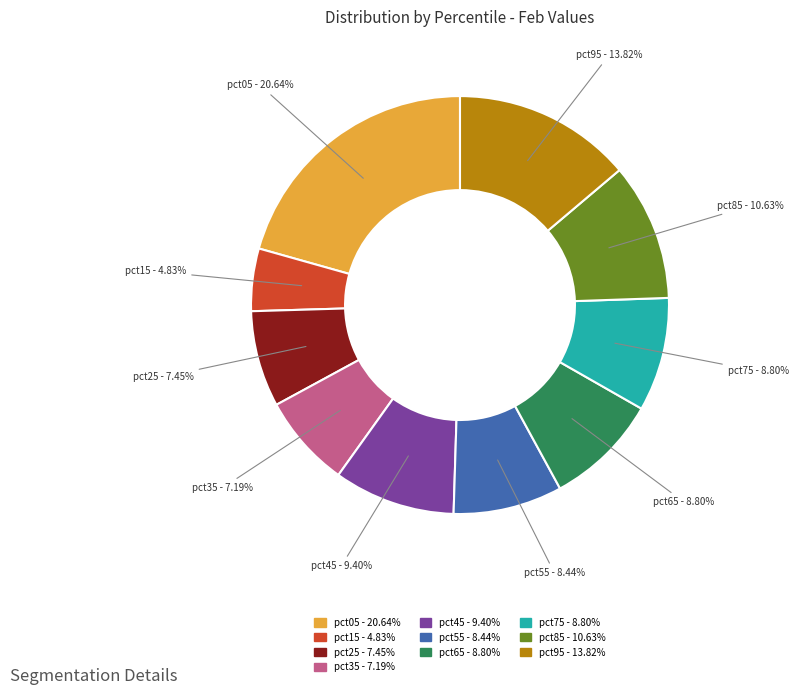

Which has a higher value, pct45 or pct95?

pct95